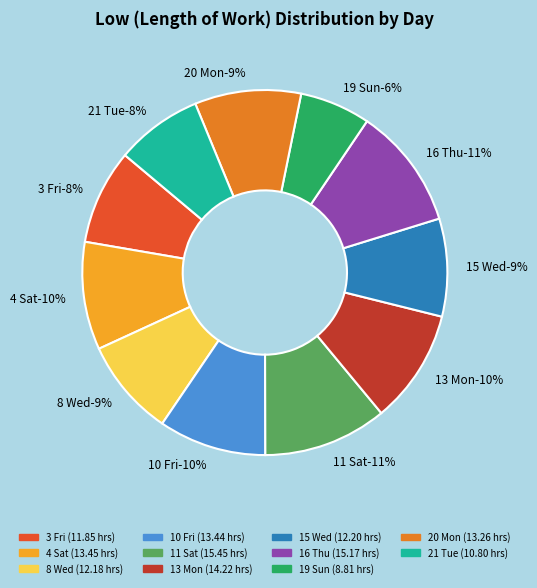

What is the total percentage of 16 Thu and 20 Mon?

20.2%